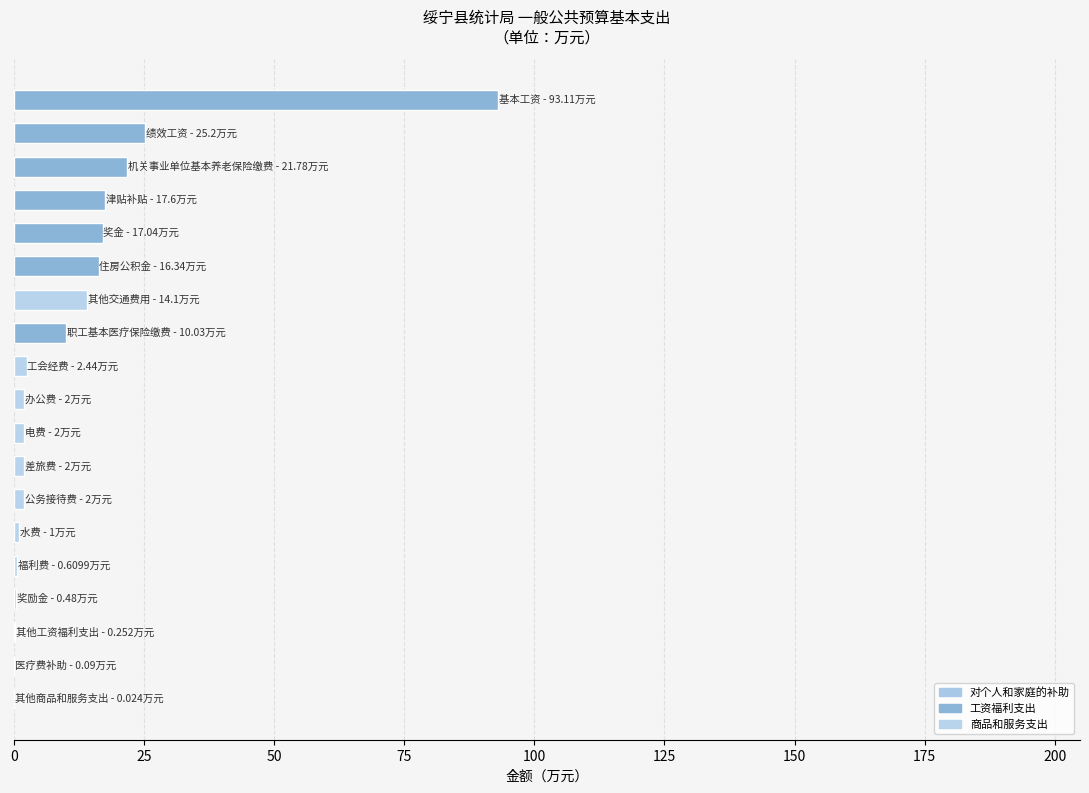

What is the average value?

12.0